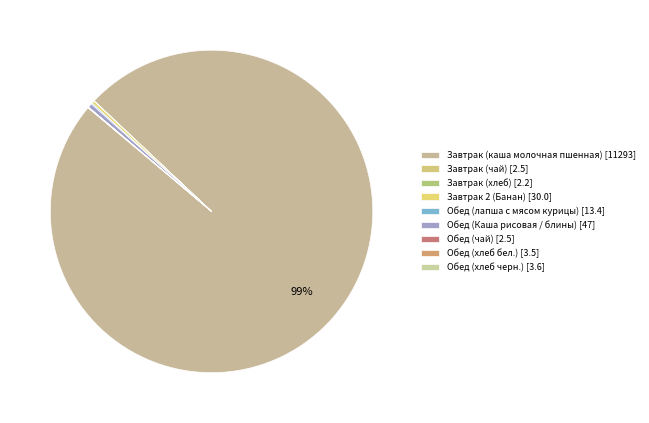

What is the change in value from Обед (лапша с мясом курицы) to Обед (хлеб черн.)?

-9.8